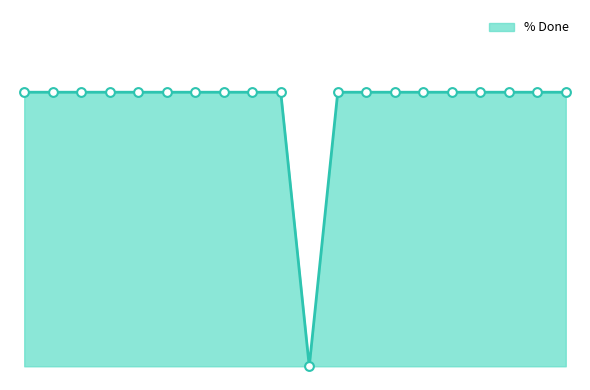

Is this an area chart (filled region under the line)?

Yes